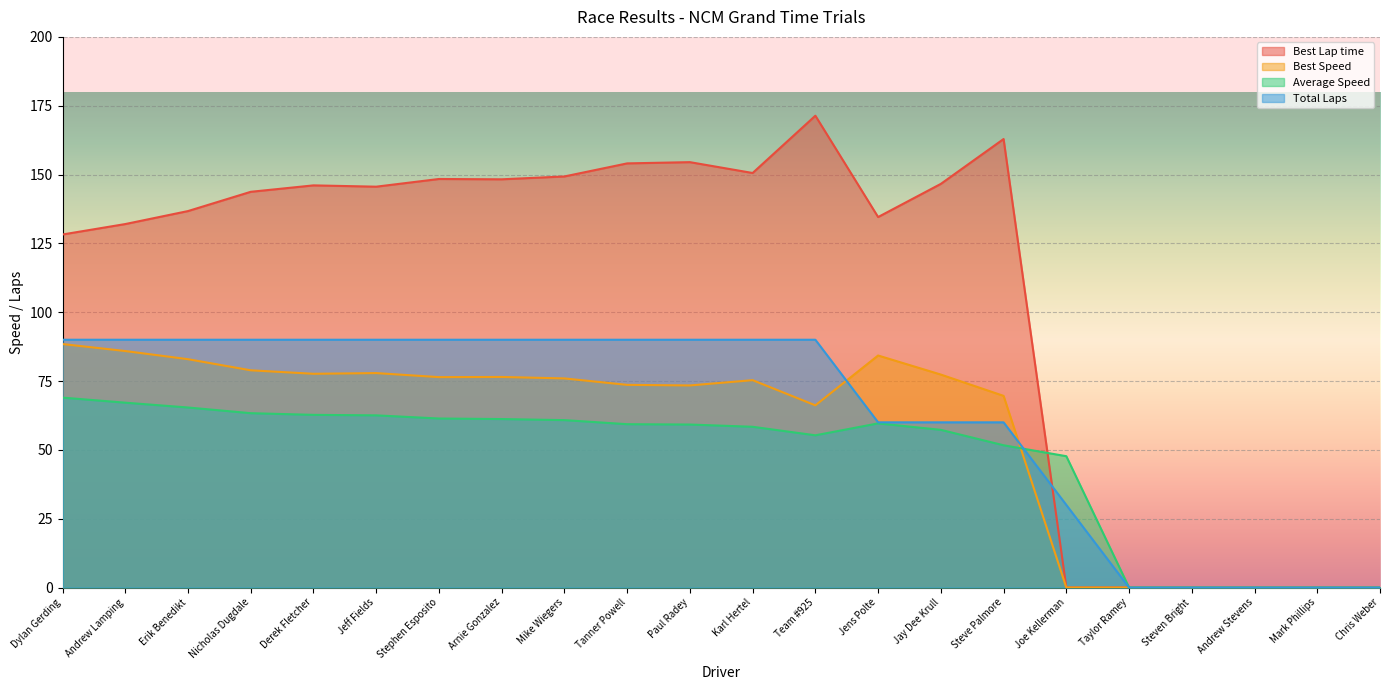

At which category does the chart reach its minimum across all series?

Joe Kellerman